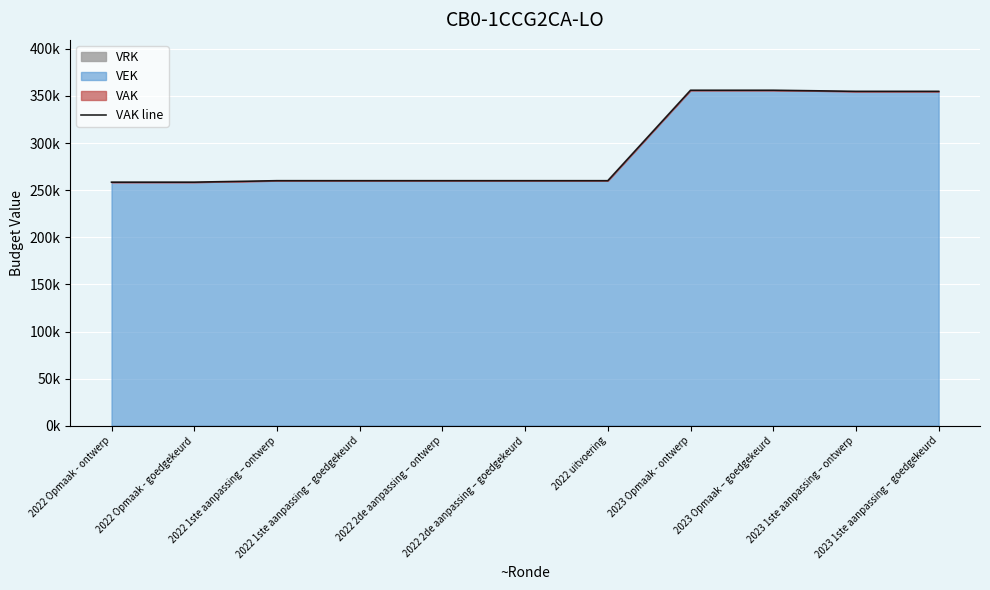

Does the chart display data point markers on the line(s)?

No